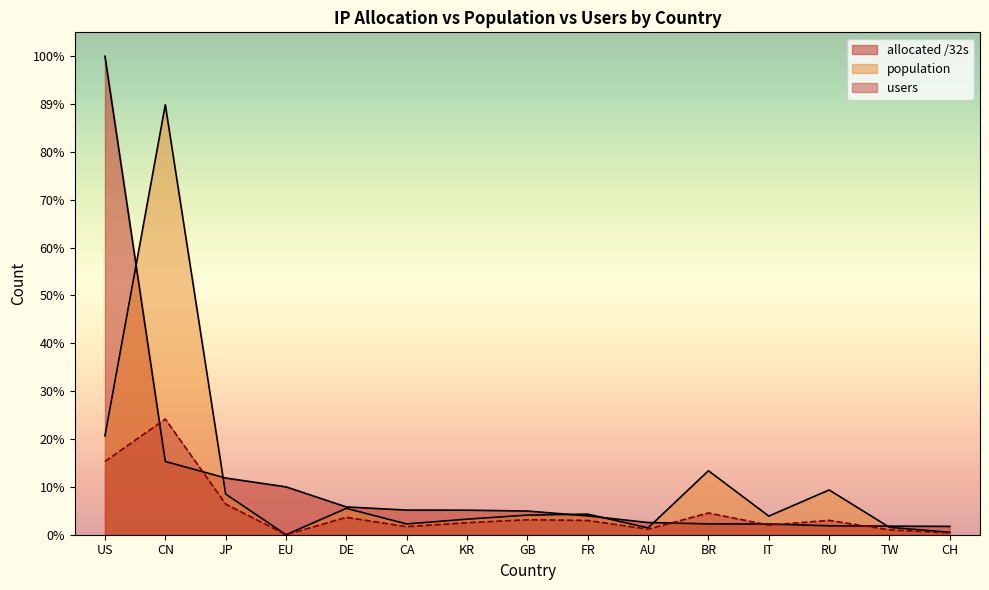

At which label is allocated /32s closest to 759903508?

CN